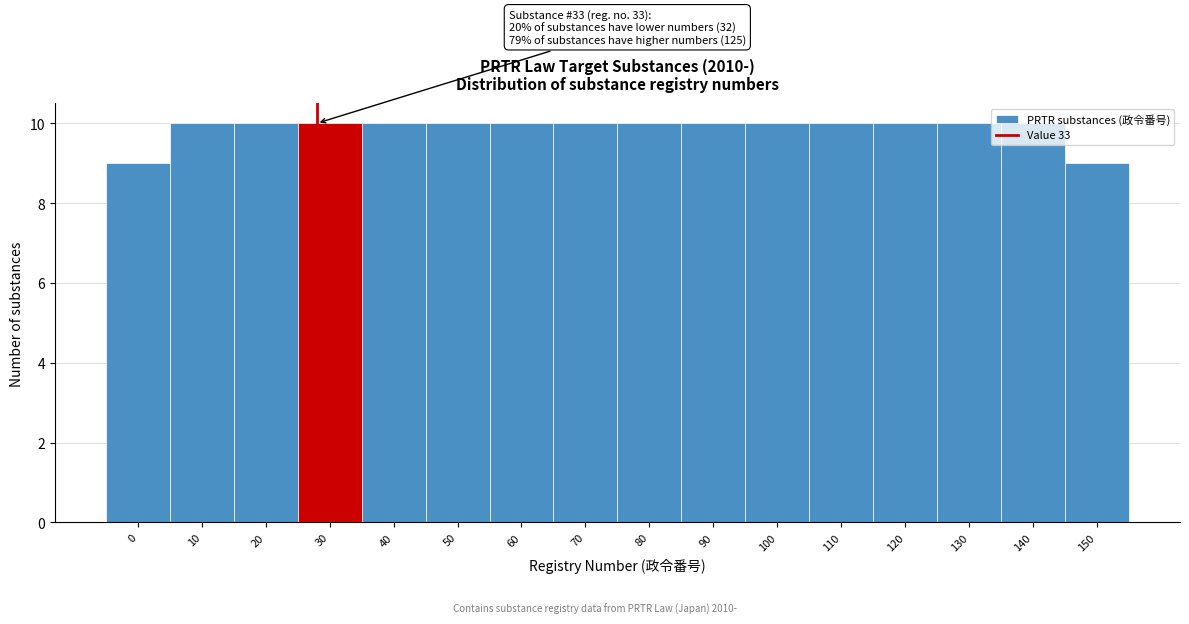

What is the sum of all values?

158